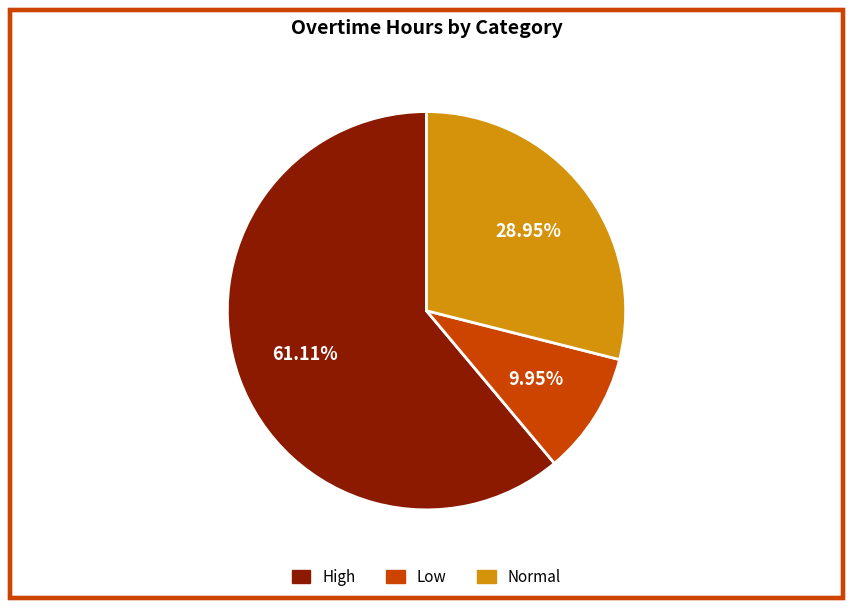

Does any single category account for the majority?

Yes